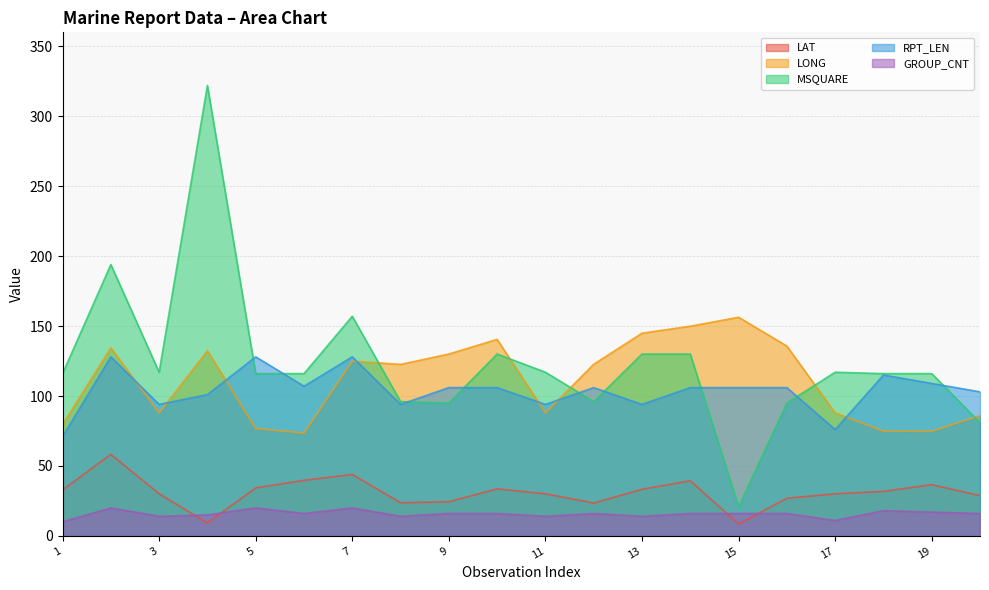

How many values in the GROUP_CNT series are below 16?

7